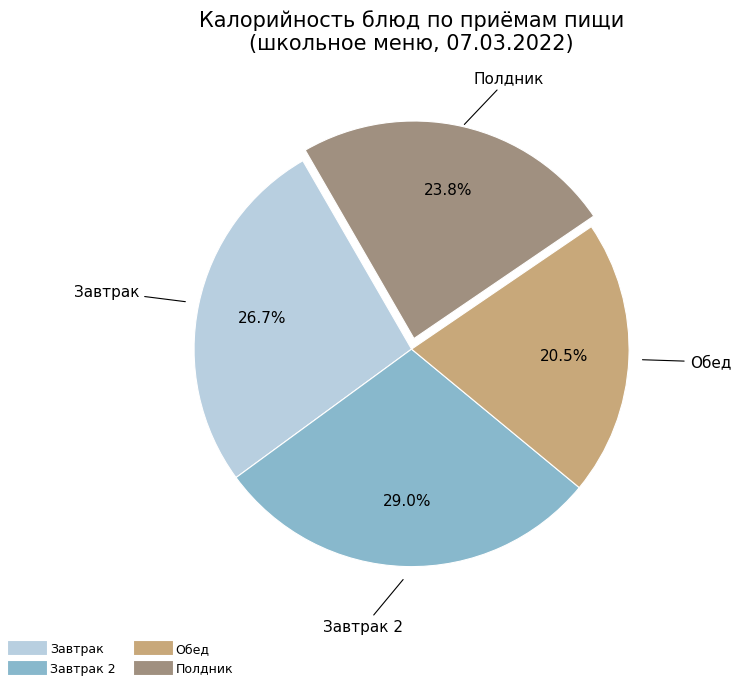

Is there any slice that represents more than half of the pie?

No